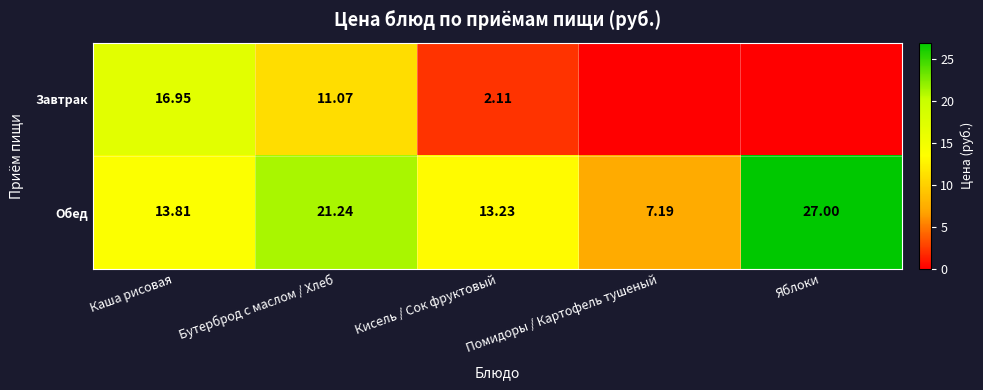

At Бутерброд с маслом / Хлеб, list the series in order from largest to smallest.

Обед, Завтрак